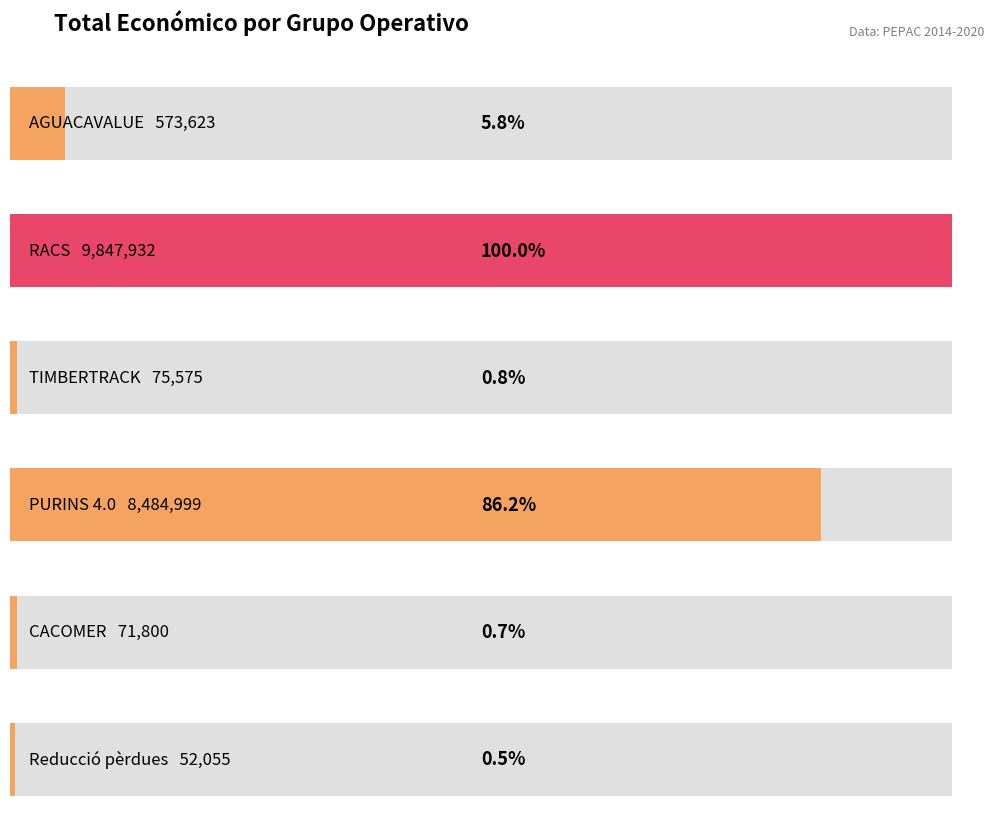

What is the greatest value displayed?

9847932